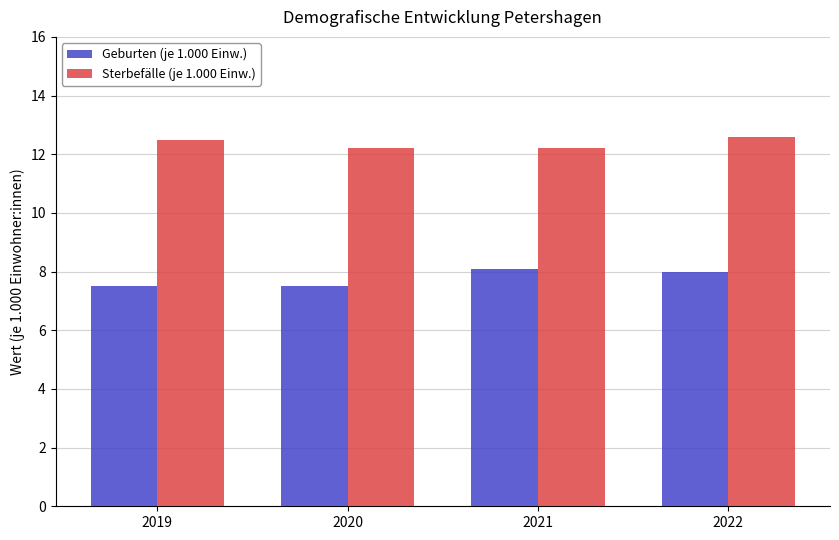

Which series has the largest total across all categories?

Sterbefälle (je 1.000 Einw.)